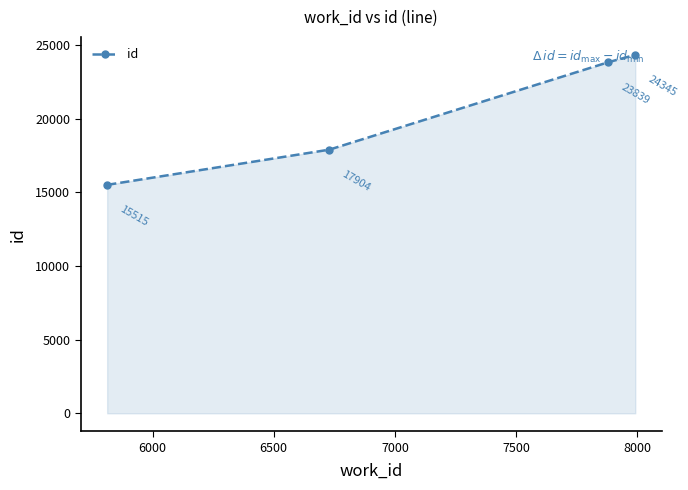

How many data points does each series have?

4